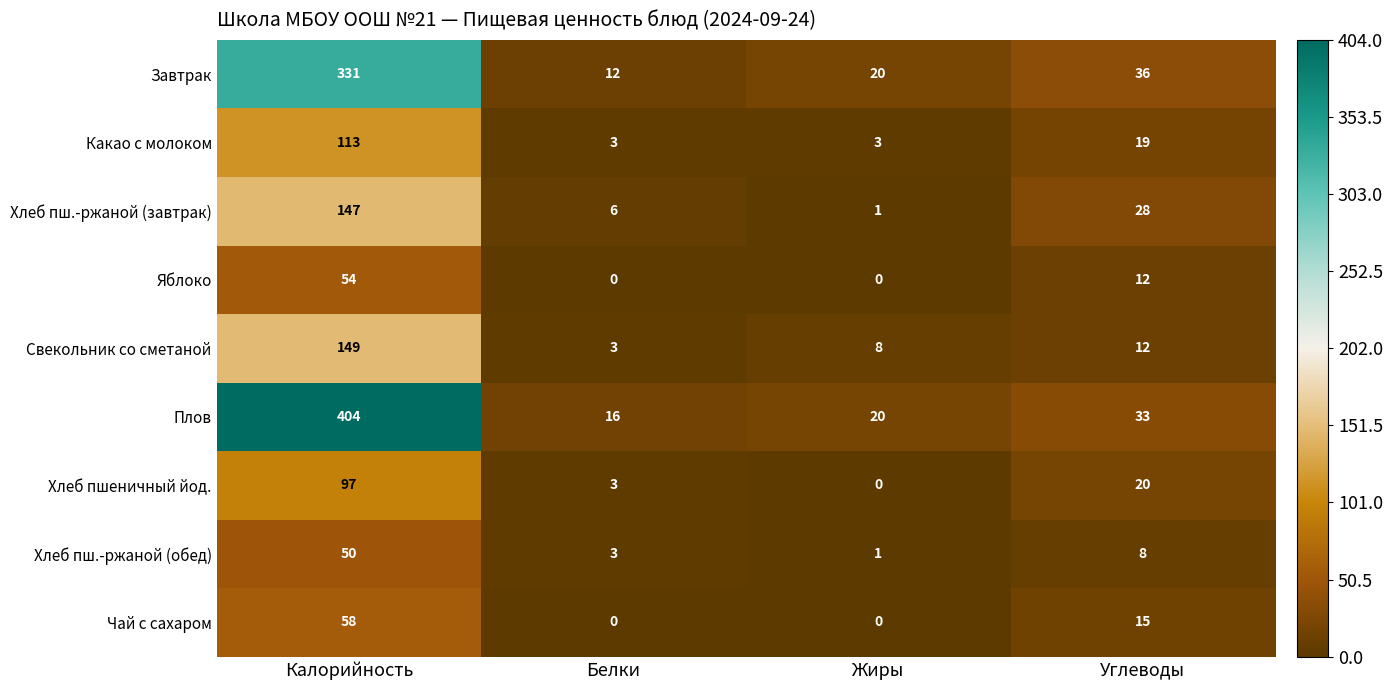

What is the difference between the maximum and minimum values in the Хлеб пш.-ржаной (завтрак) series?

146